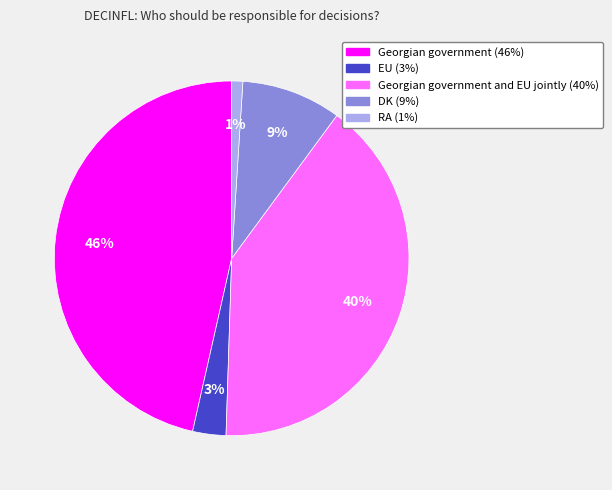

To the nearest percent, what is the difference between the largest and smallest slice percentages?

45%